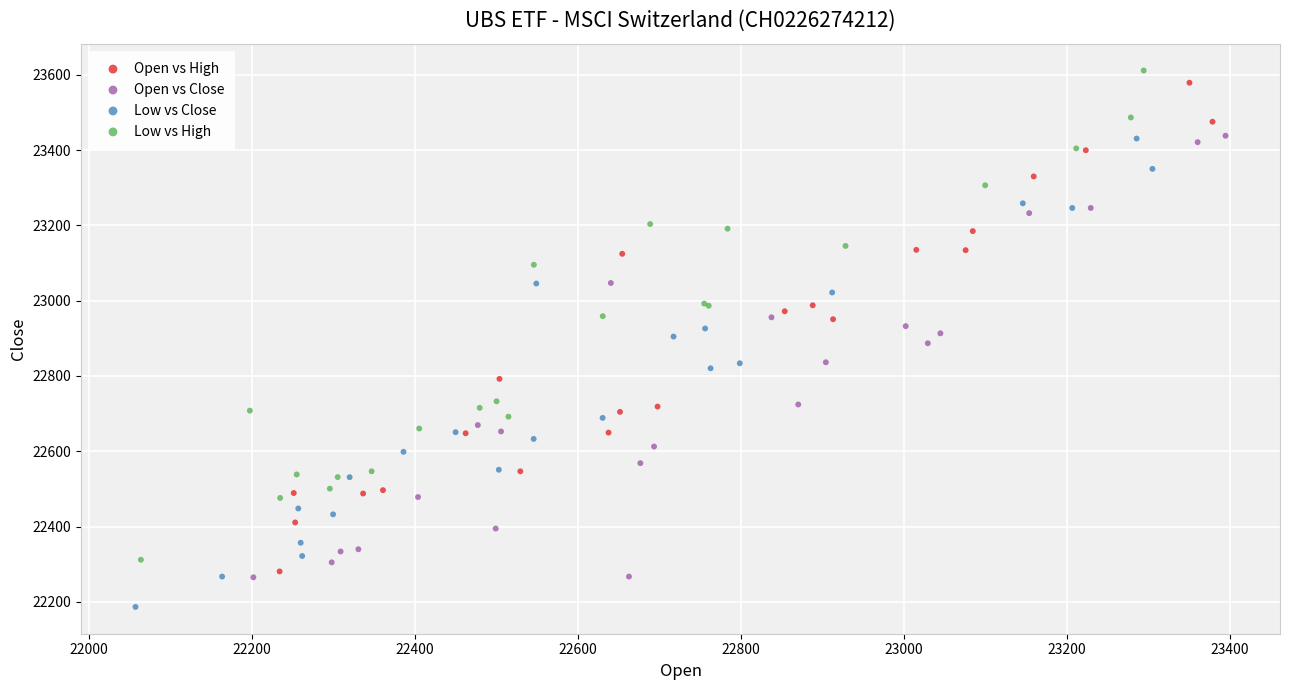

What are all the series names shown in the legend?

Open vs High, Open vs Close, Low vs Close, Low vs High